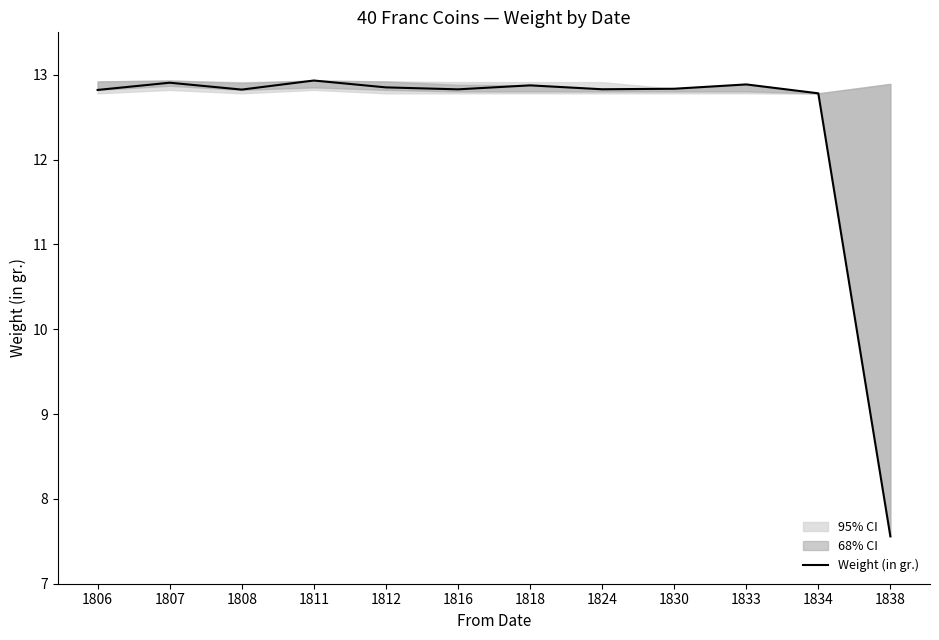

How many lines are shown in the chart?

1